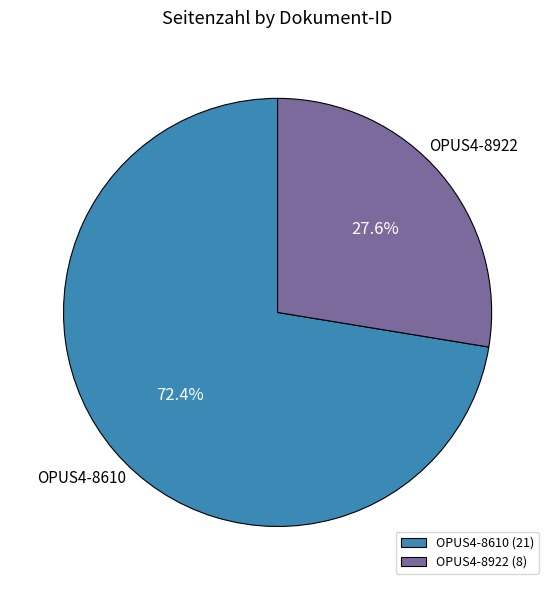

Is it true that OPUS4-8610 is 66% of the pie?

False